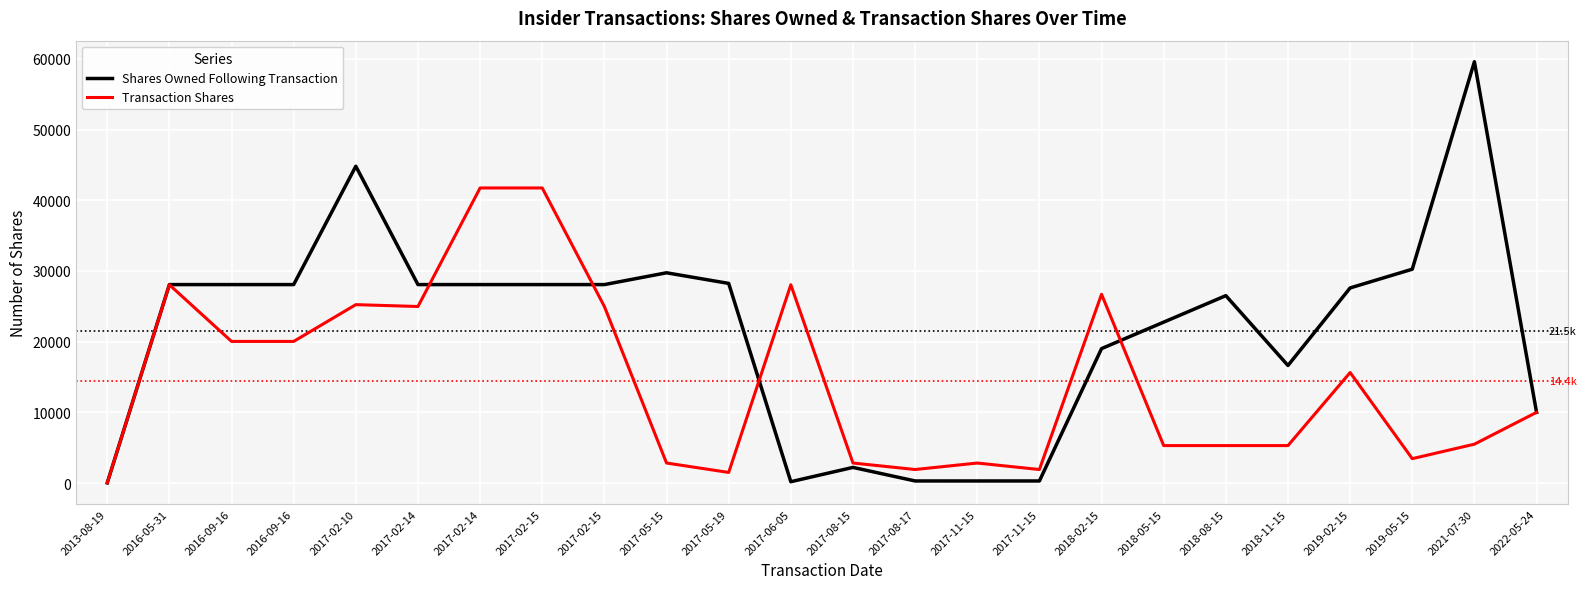

List the series in order of their peak value, lowest first.

Transaction Shares, Shares Owned Following Transaction